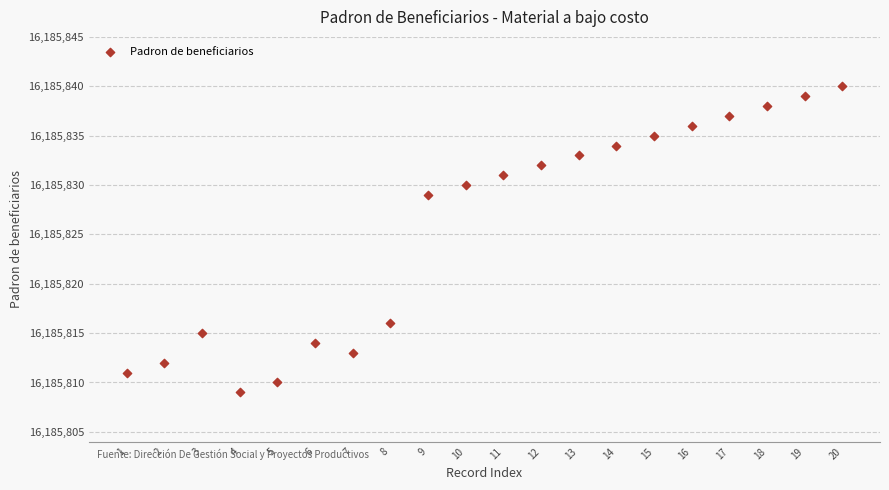

What Y value in the scatter plot is closest to 16185824?

16185829